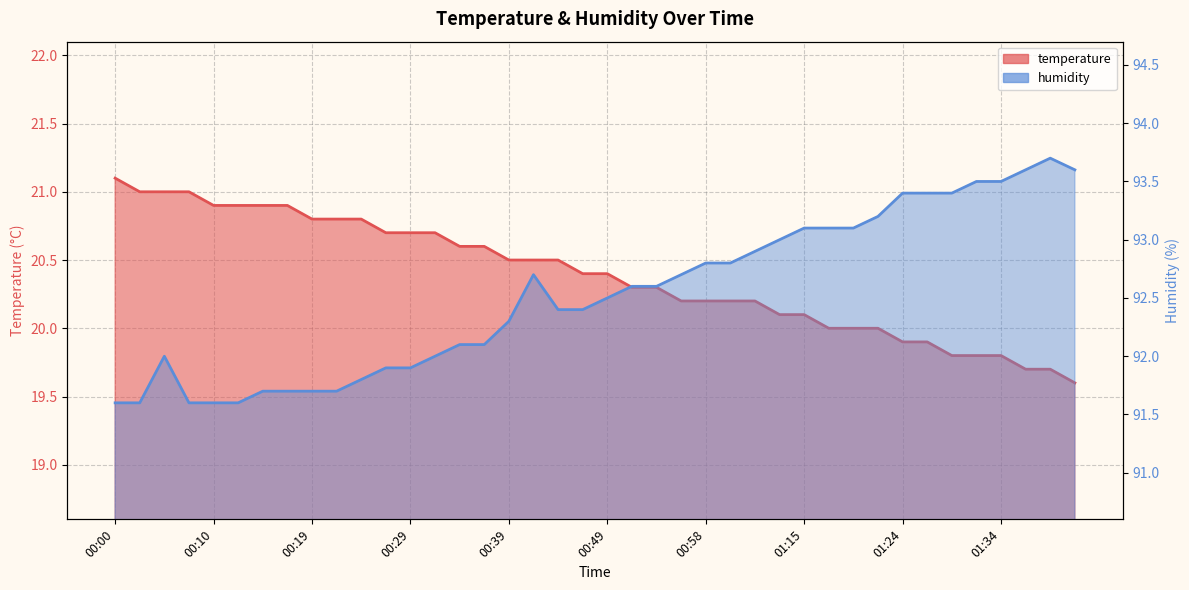

How many interior local peaks does the humidity series have?

3